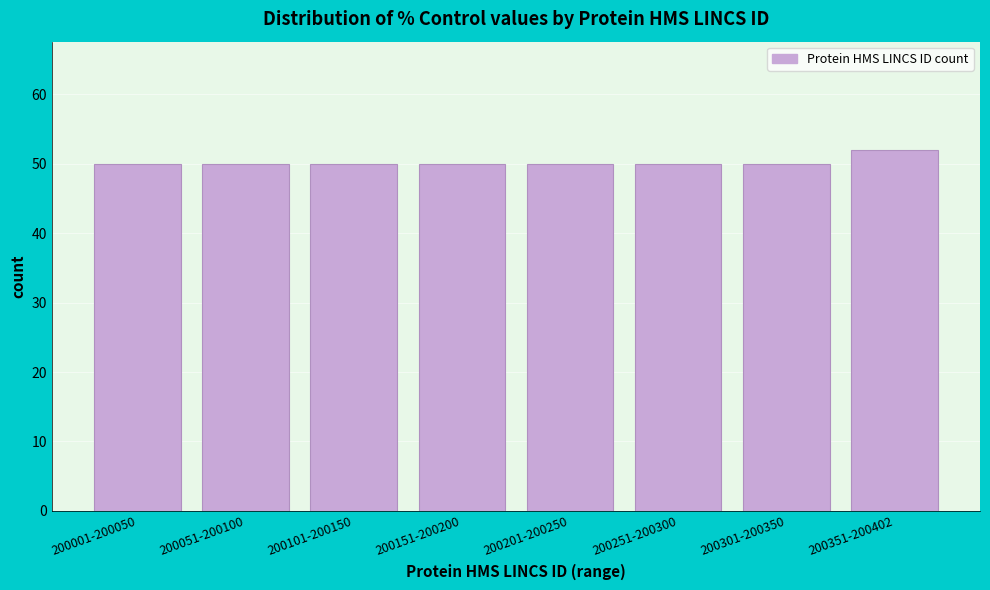

Reading left to right, extract all data points from this chart.

50	50	50	50	50	50	50	52